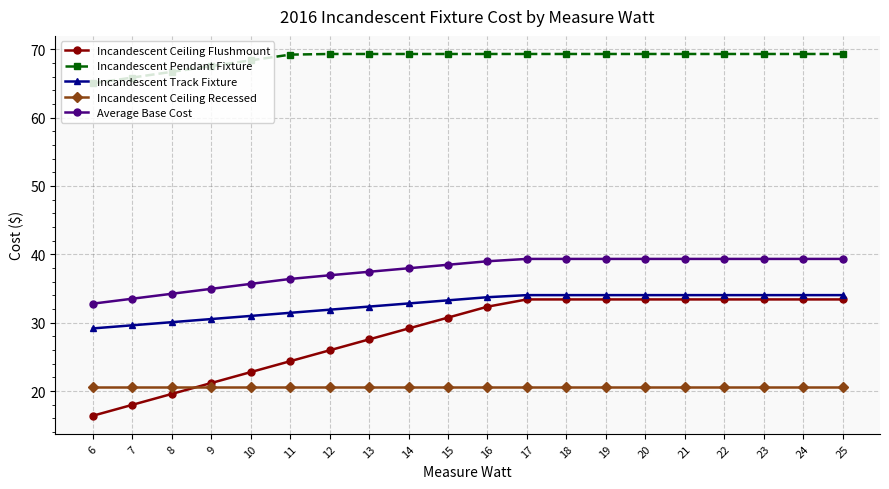

Which series has the largest total across all categories?

Incandescent Pendant Fixture